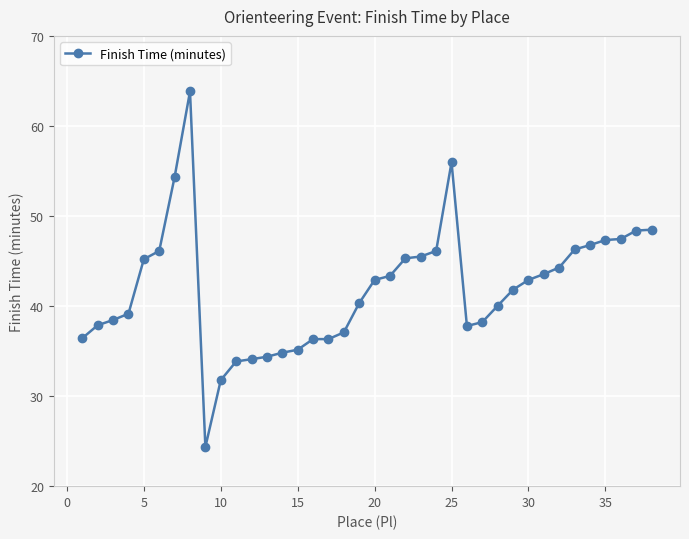

What is the sum of all values?

1592.3